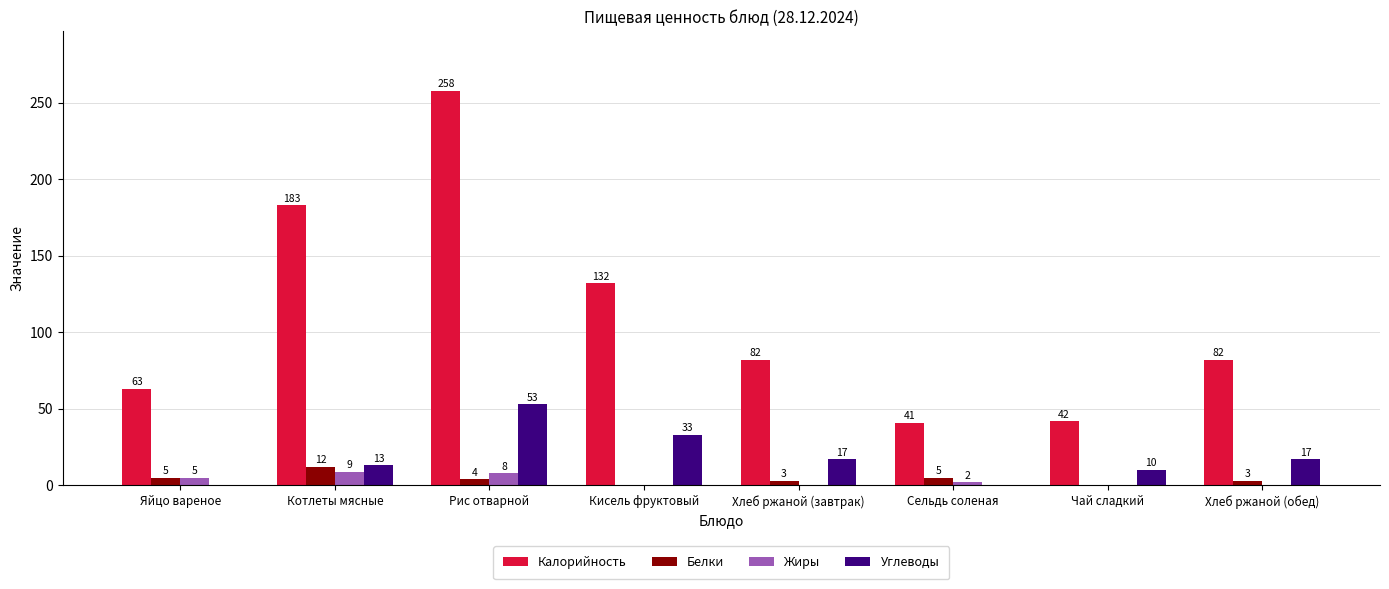

At which category is the sum across all series the highest?

Рис отварной